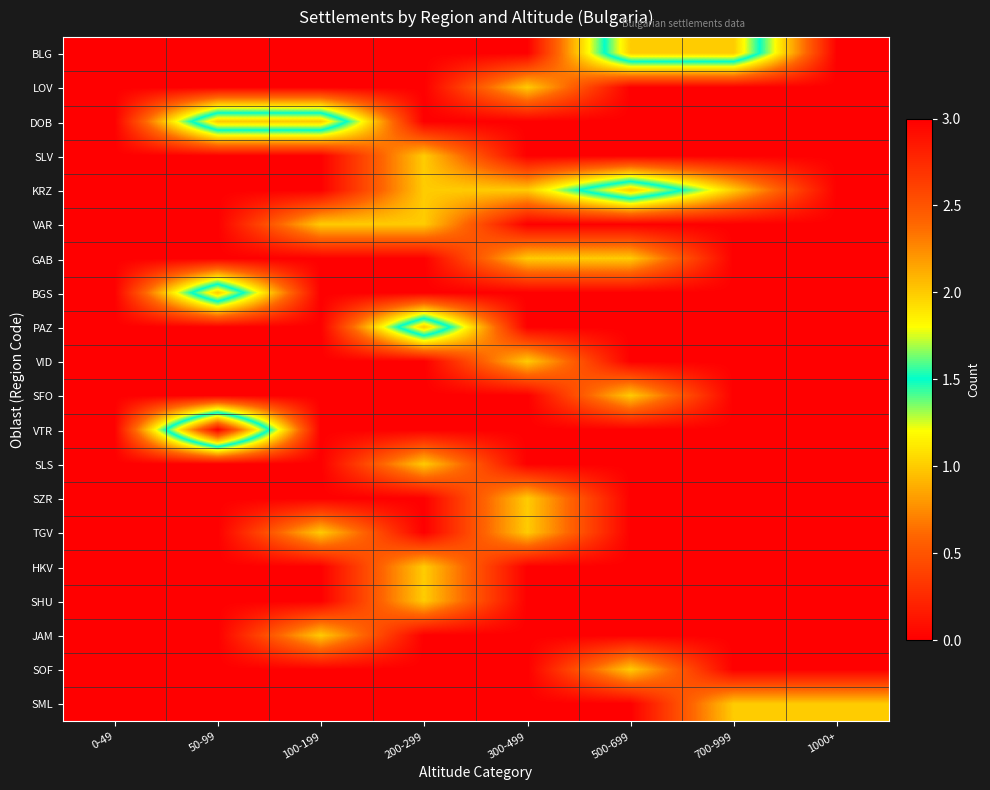

How many distinct data groups are displayed?

20